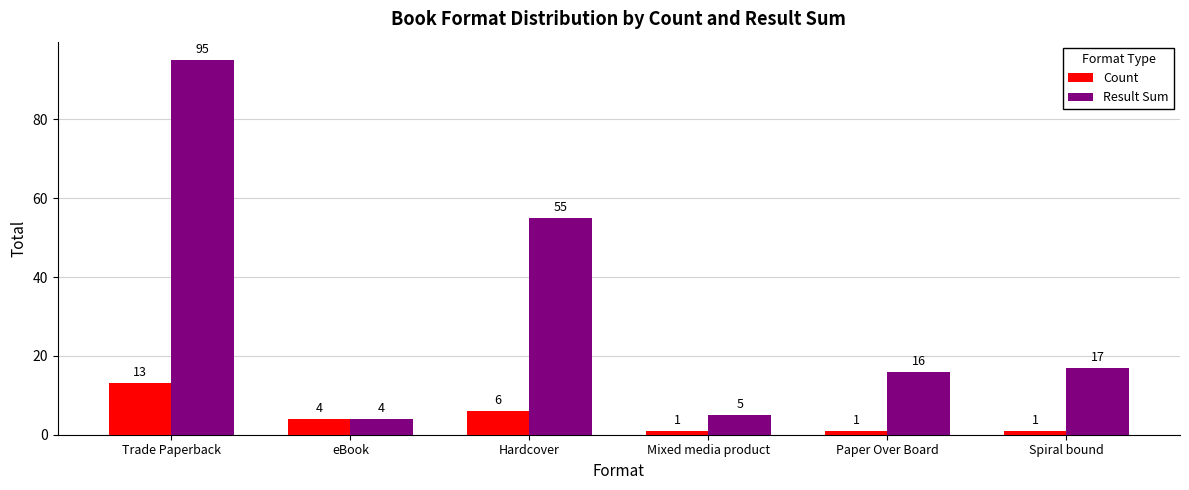

What is the maximum value shown in the chart?

95